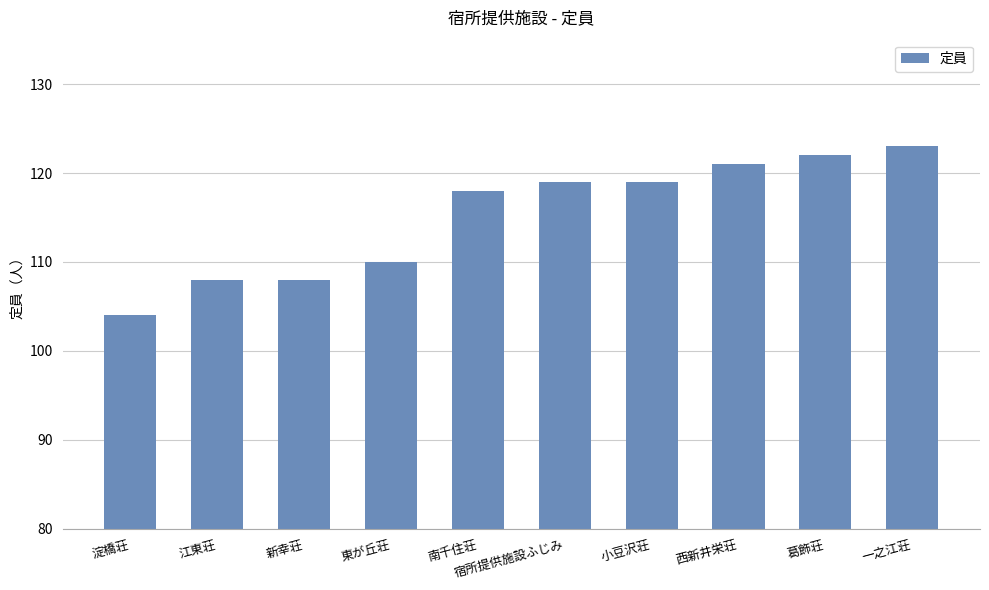

What position from the left is 新幸荘?

3